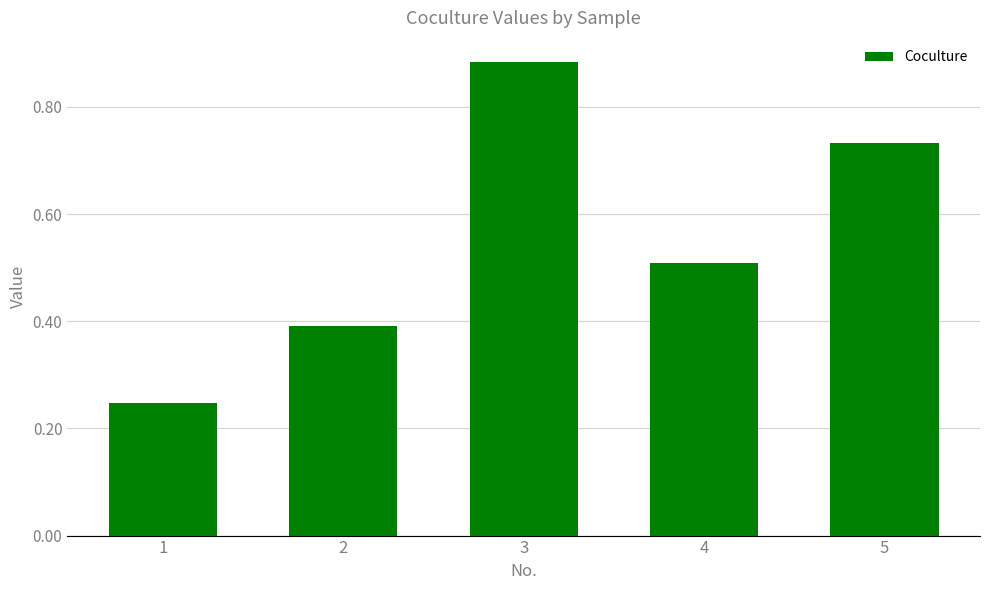

What is the difference between the values at 4 and 1?

0.3